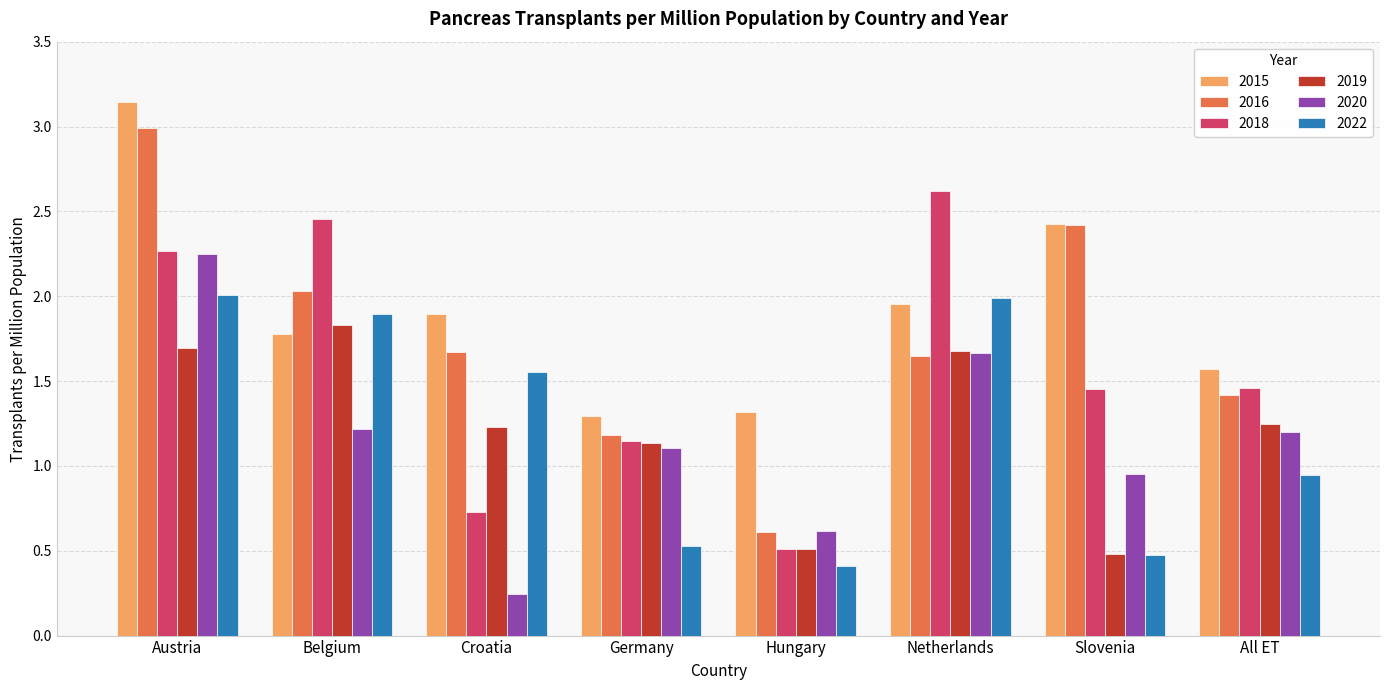

Which series has the largest total across all categories?

2015